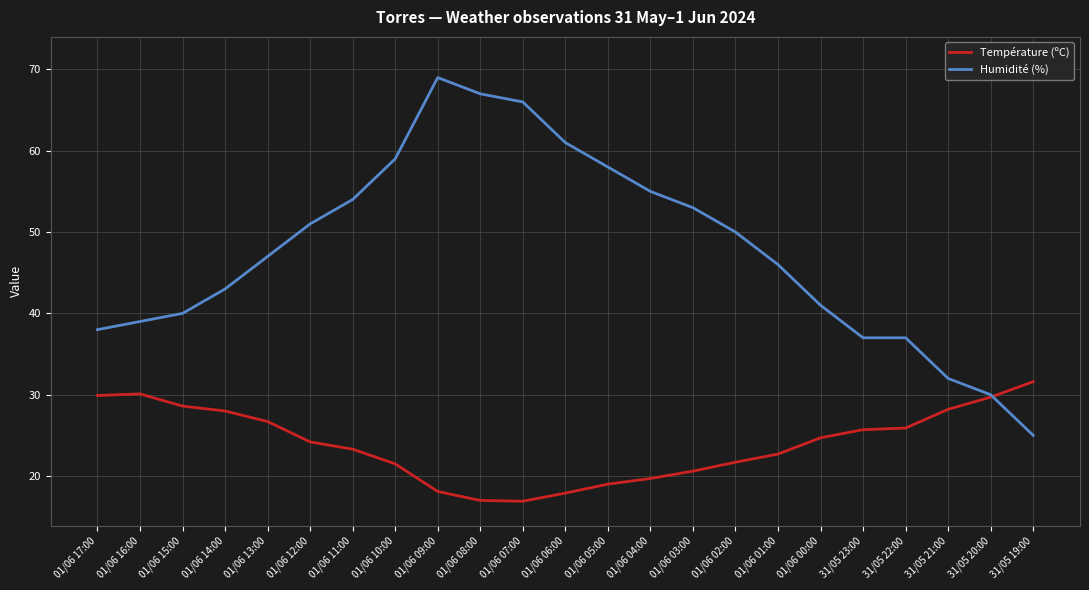

Rank the series by their average value, from highest to lowest.

Humidité (%), Température (ºC)